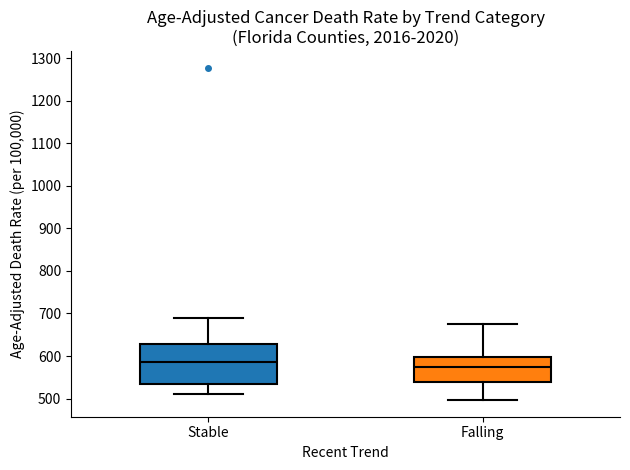

Where is the upper edge of the box for Stable on the y-axis? The values are not printed on the chart, so give them approximately, as read against the axis.

630